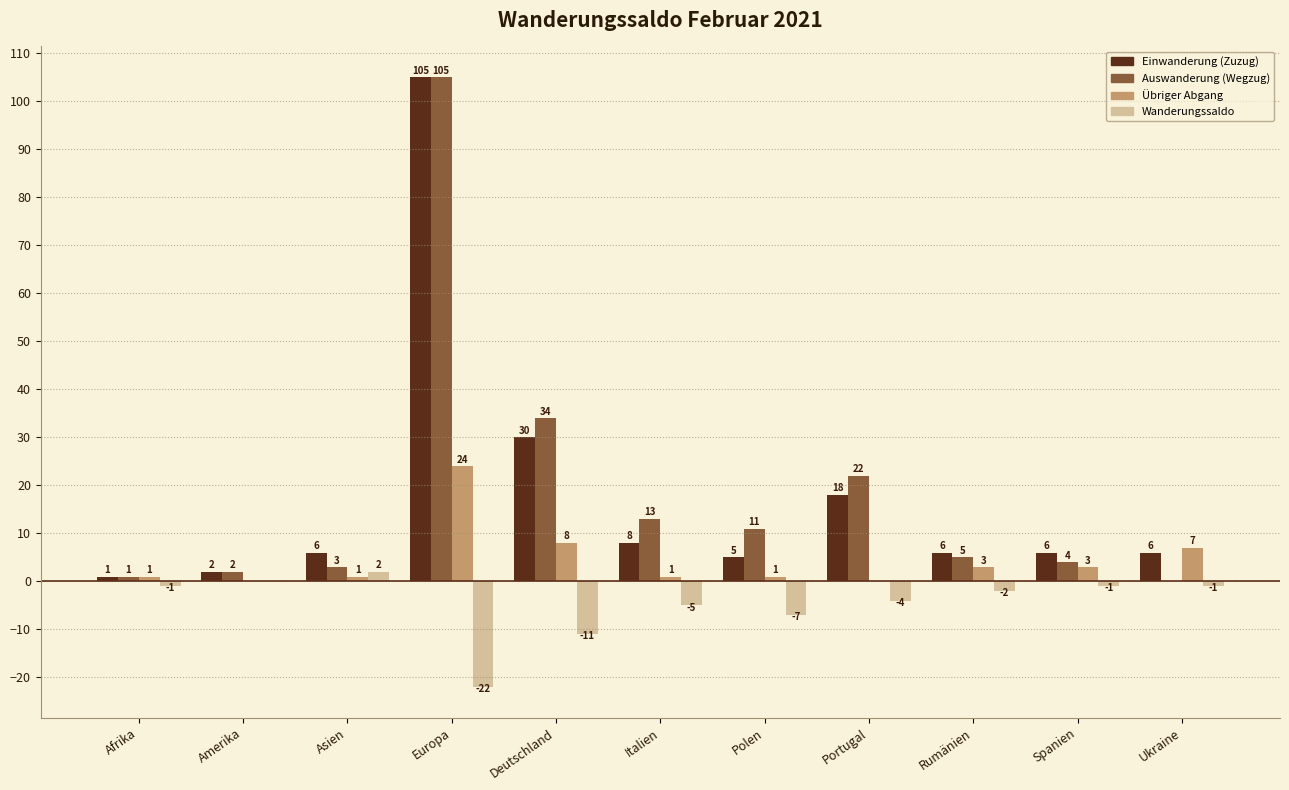

The value of Einwanderung (Zuzug) at Amerika is 2. True or false?

True